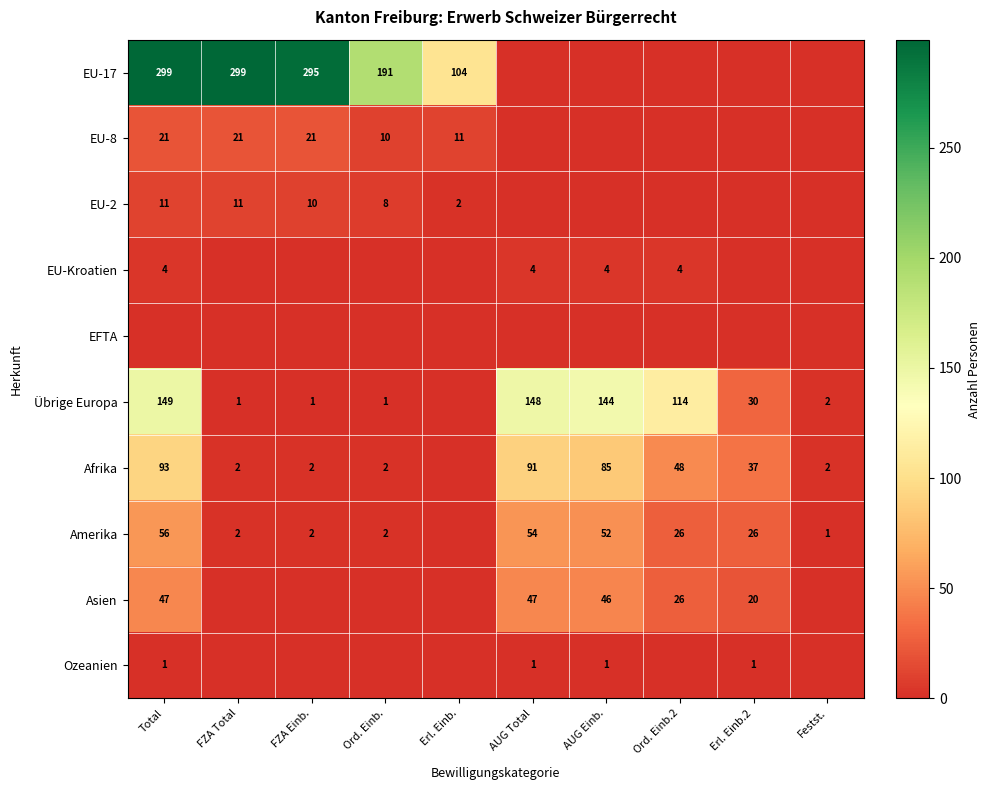

Is it true that Afrika equals 91 at AUG Total?

True